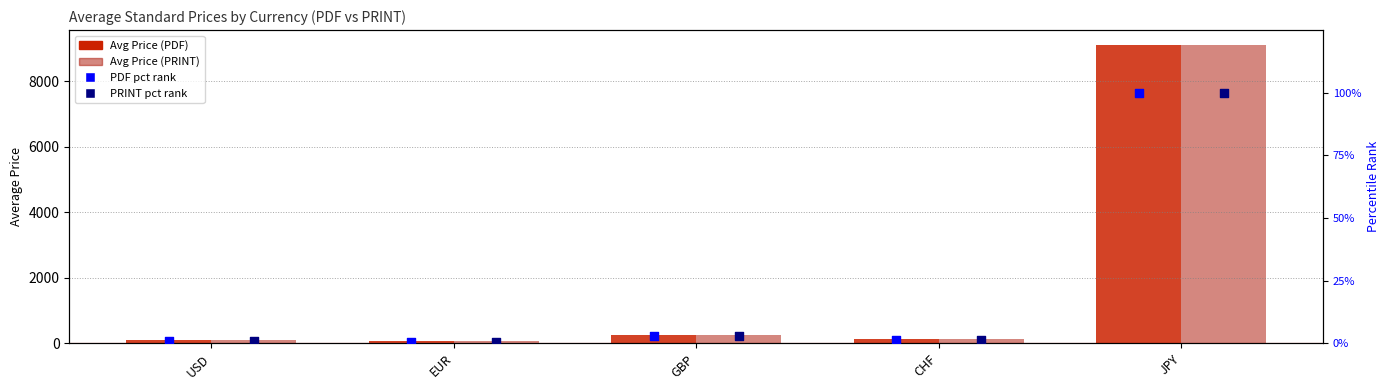

Which series reaches the minimum Y coordinate?

PDF pct rank